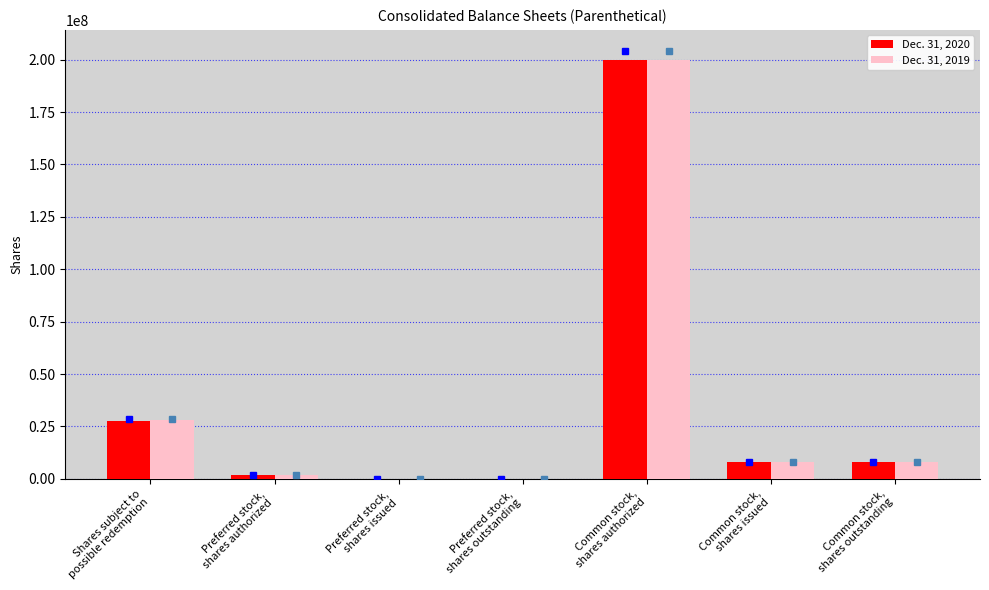

How many groups of bars are there?

7